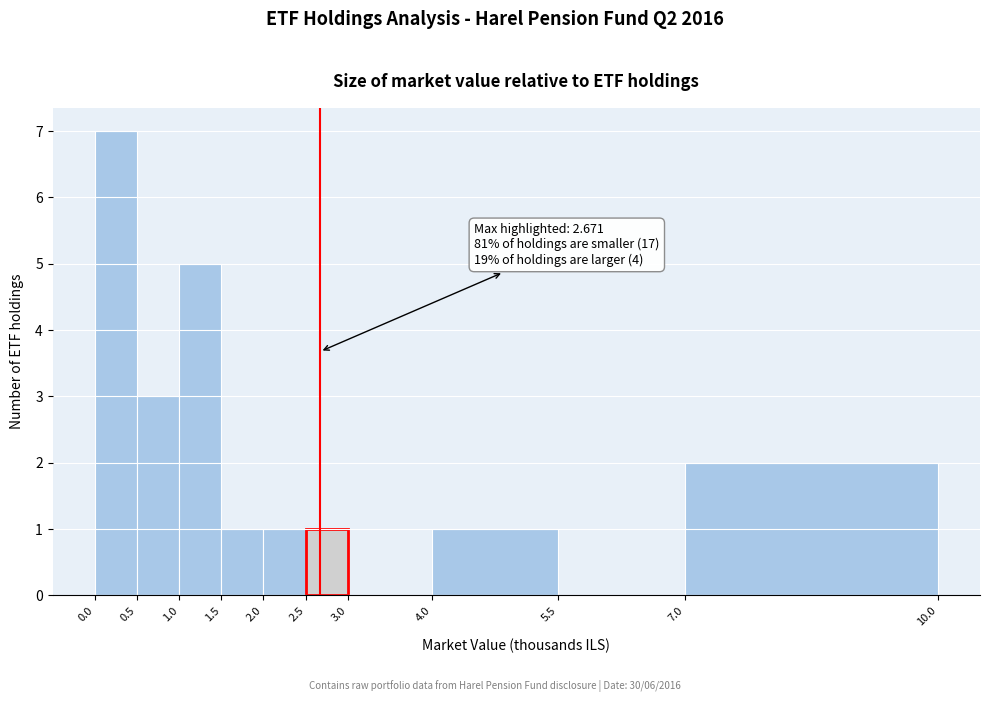

Which range on the x-axis has the tallest bar?

0.0 to 0.5